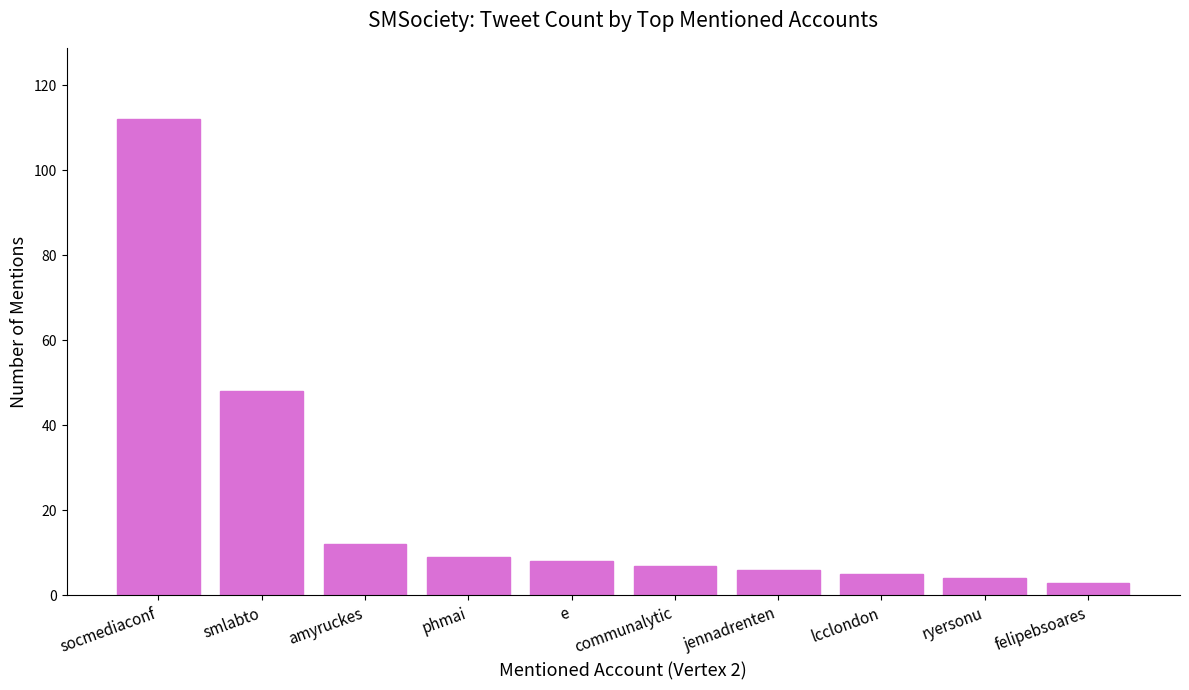

At which category does the chart reach its peak across all series?

socmediaconf